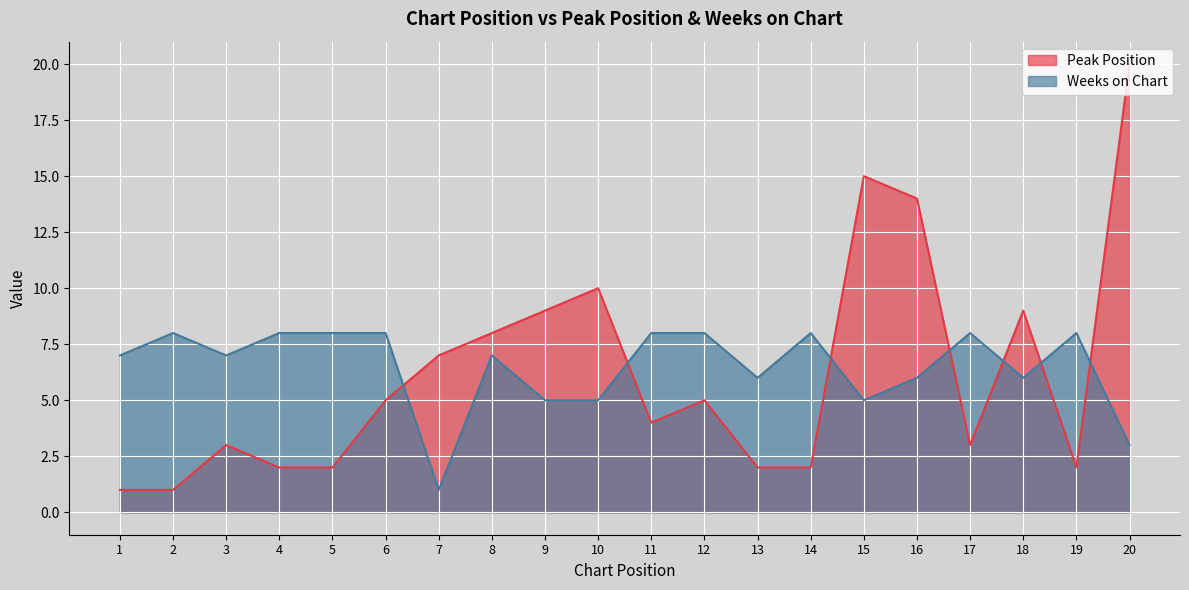

Count the number of data series in this chart.

2